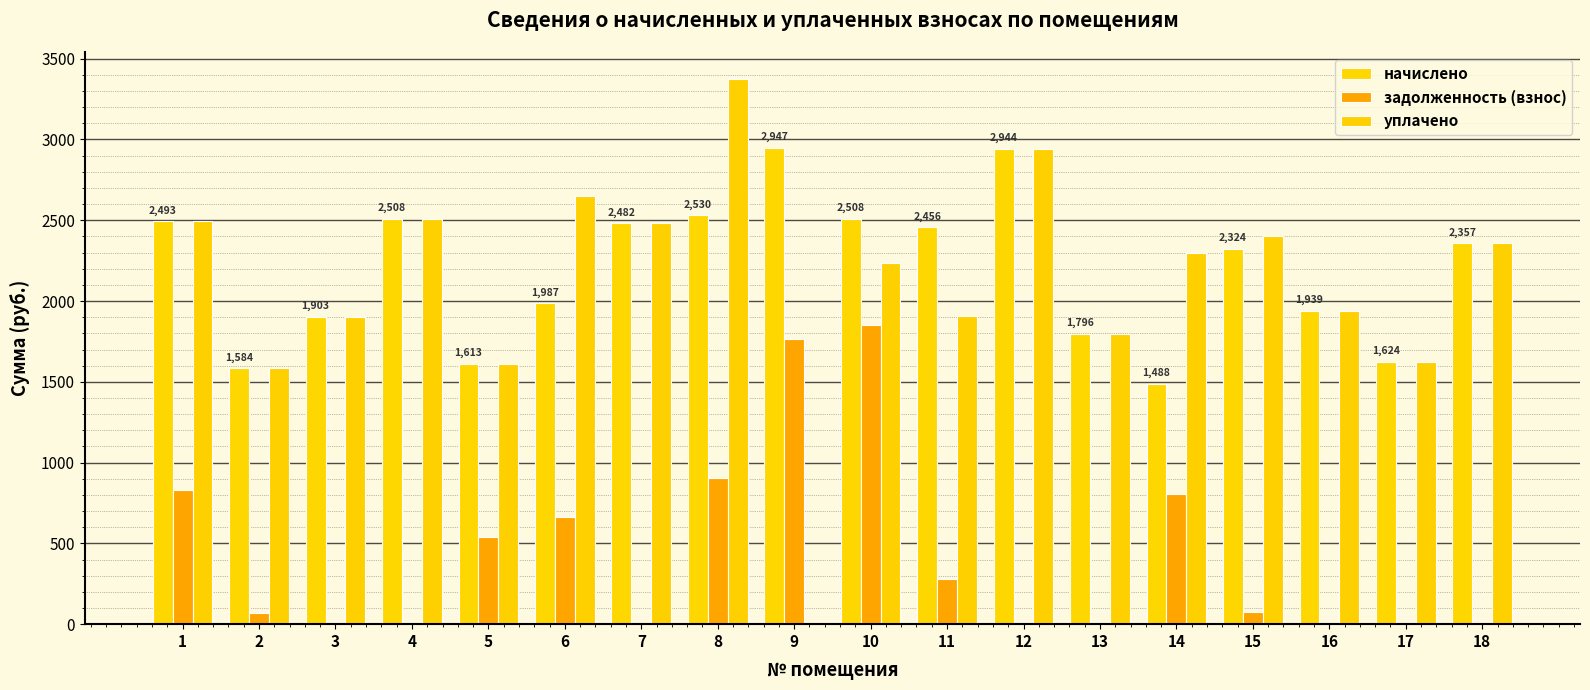

What is the value of the уплачено bar at the 8th from the left?

3372.7